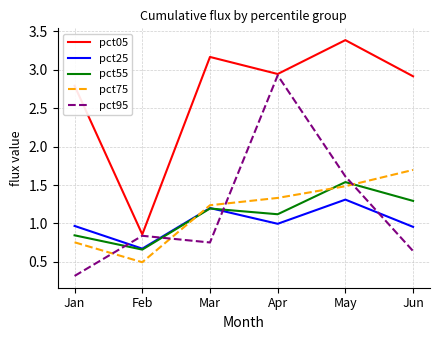

Which series has the widest spread of values?

pct95